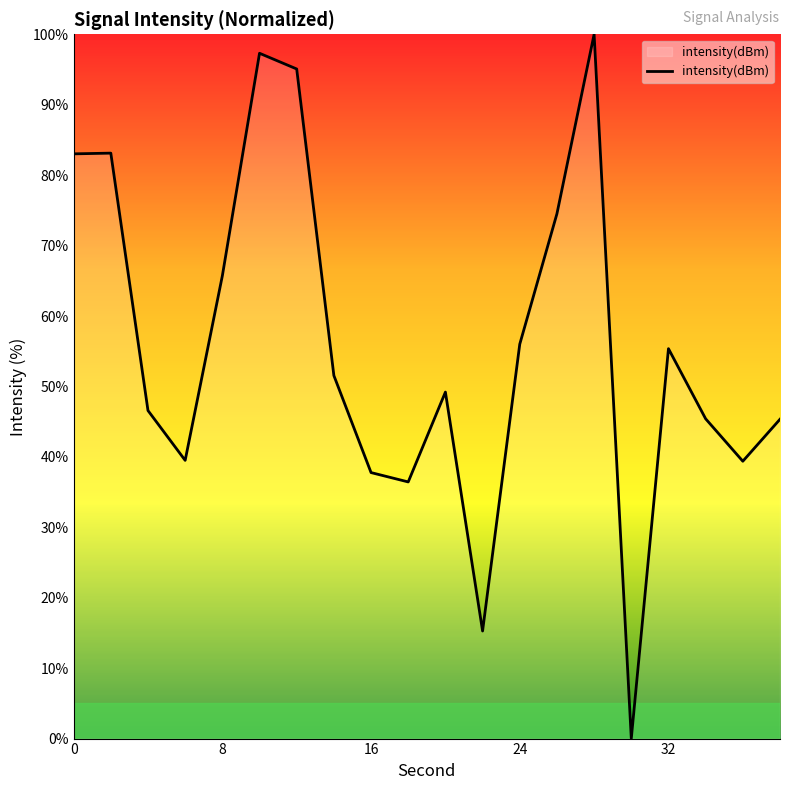

What is the greatest value displayed?

100.0